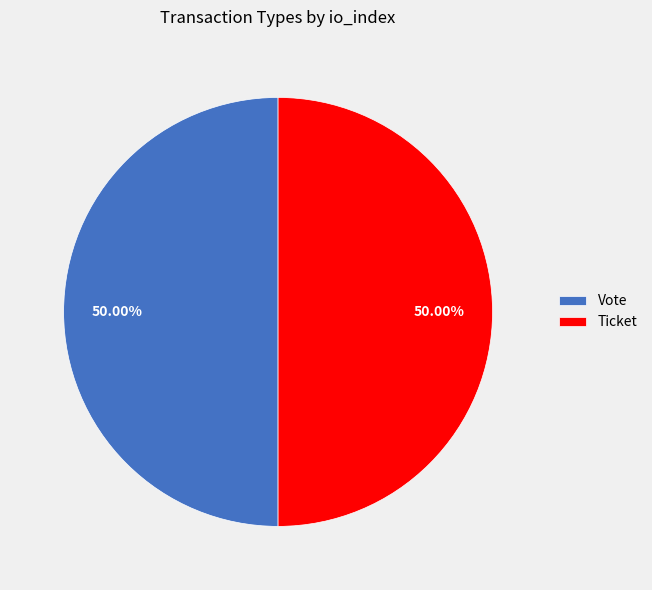

What is the ratio of the value at Ticket to the value at Vote?

1.0